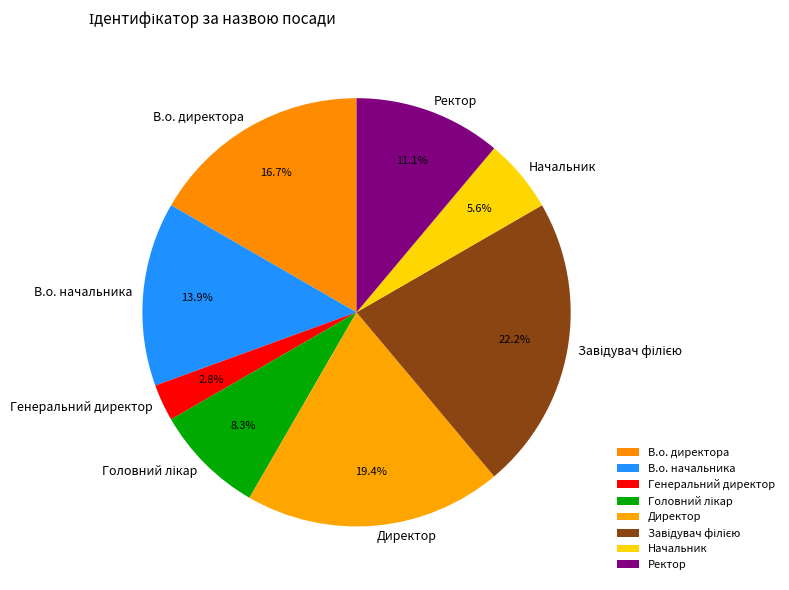

Does Ректор account for over 50% of the chart?

No